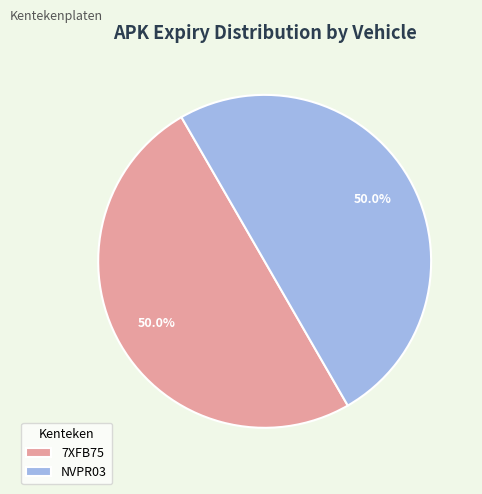

To the nearest percent, what is the combined percentage of NVPR03 and 7XFB75?

100%